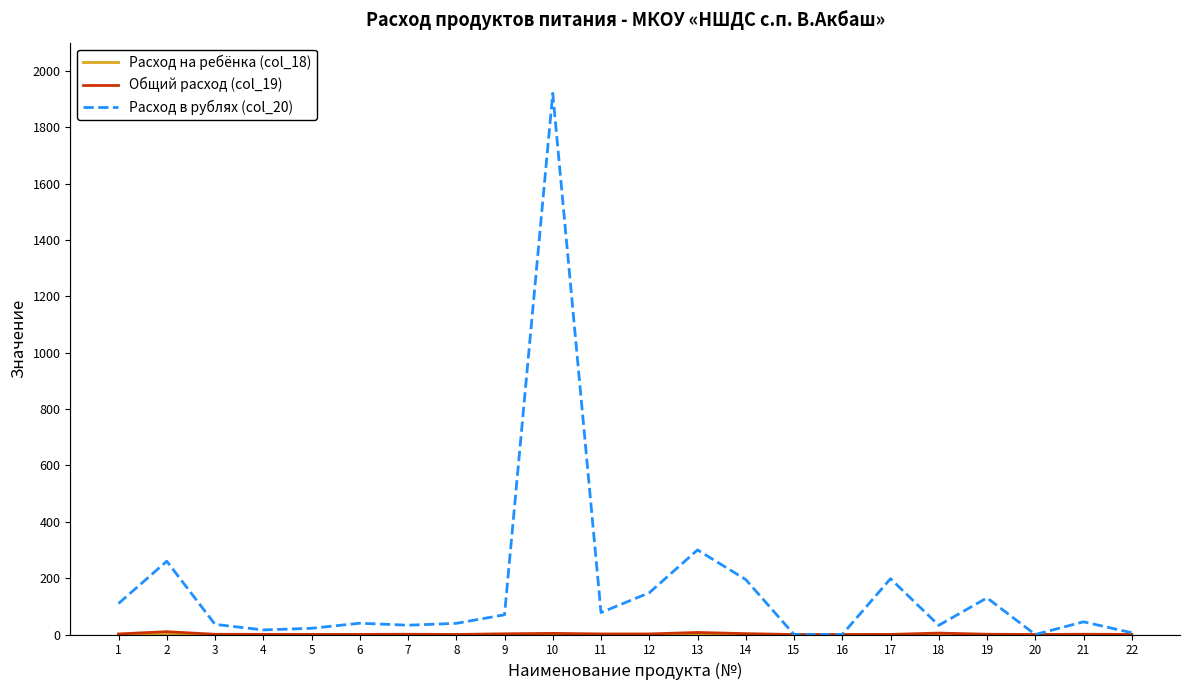

The value of Расход в рублях (col_20) at 20 is 1157.6. True or false?

False